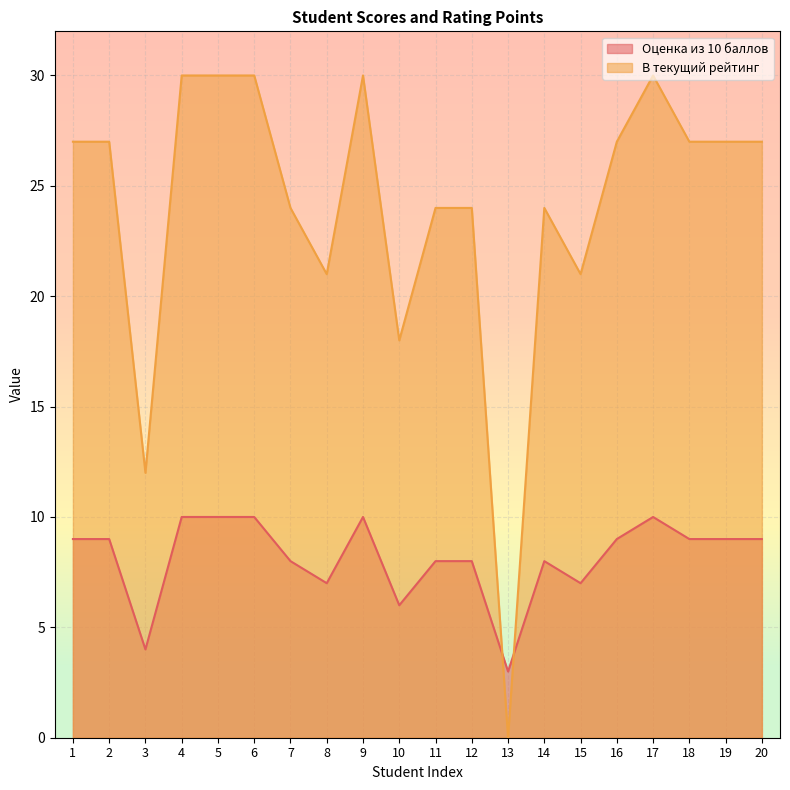

Where is Оценка из 10 баллов nearest to the value 6?

10